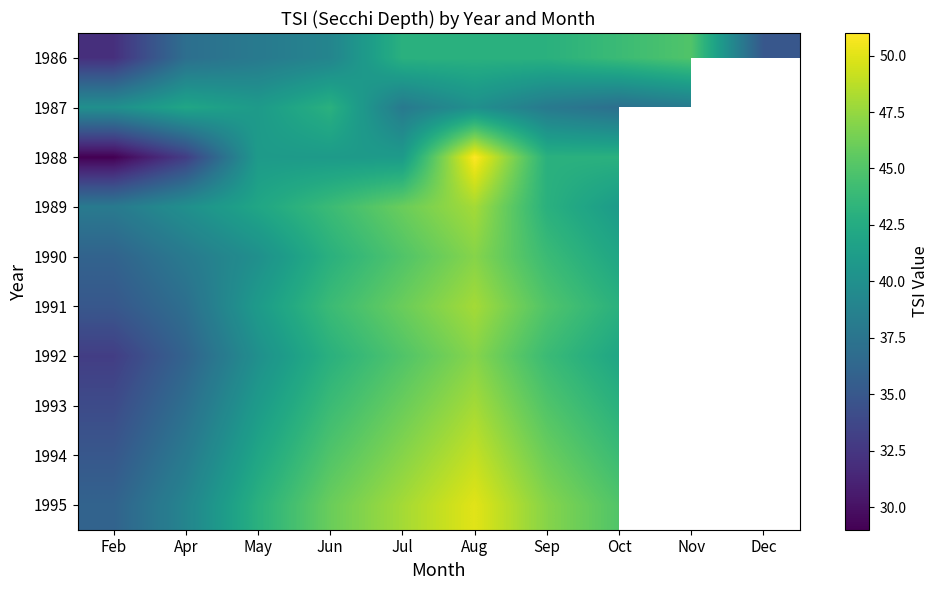

At which label does 1994 reach its minimum?

Feb